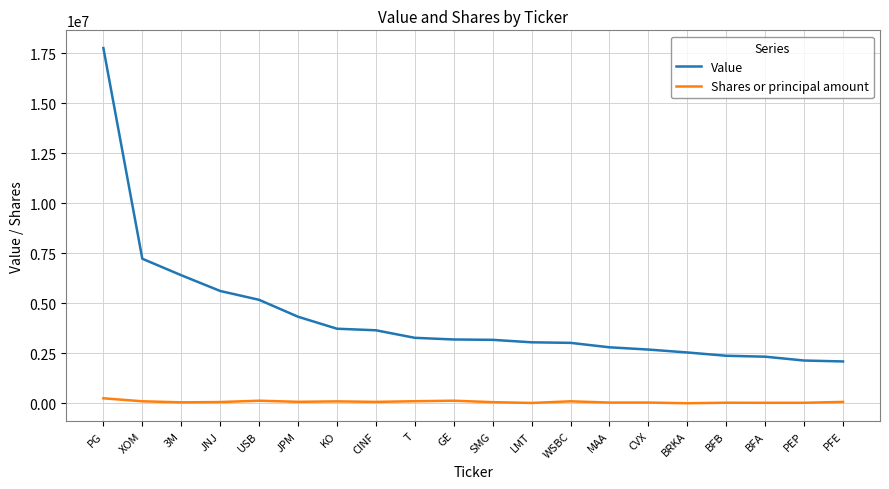

Rank the series by their maximum value, from highest to lowest.

Value, Shares or principal amount